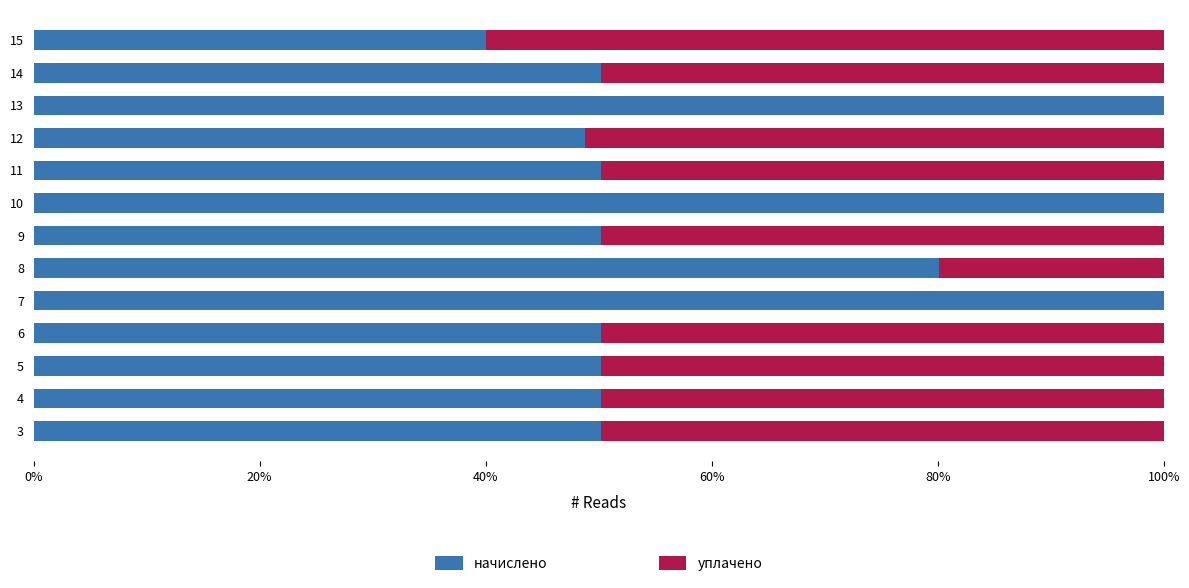

What are all the series names shown in the legend?

начислено, уплачено